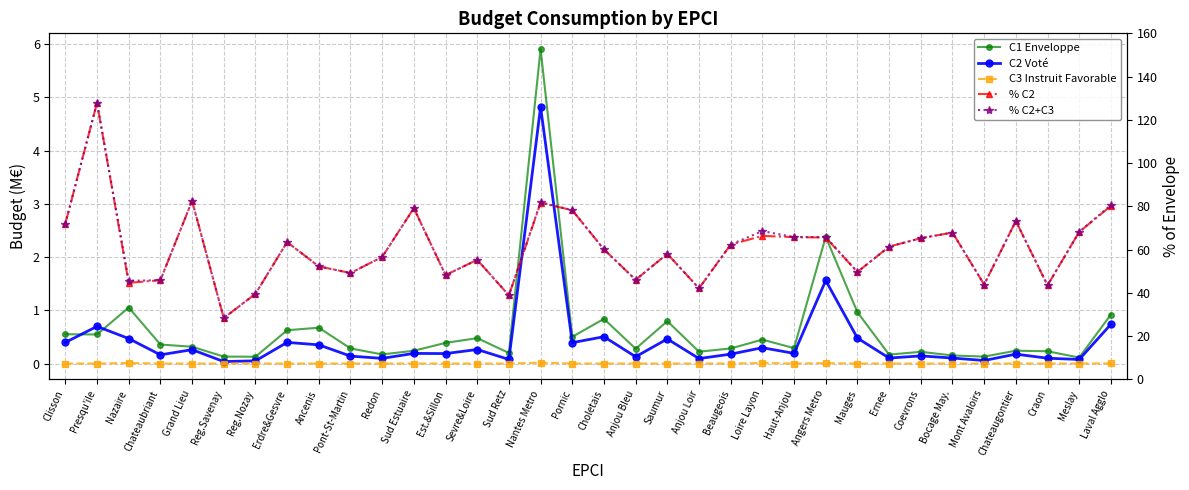

What position from the right is Craon?

3